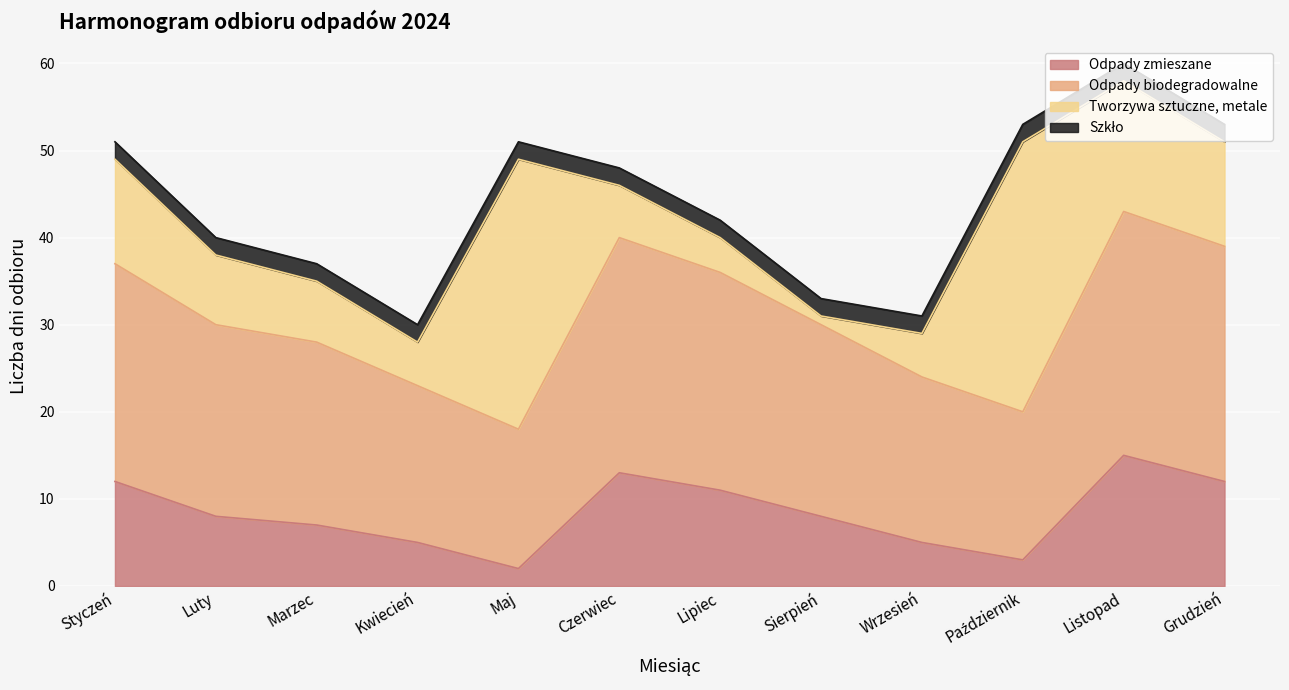

What is the label of the 10th point from the left?

Październik